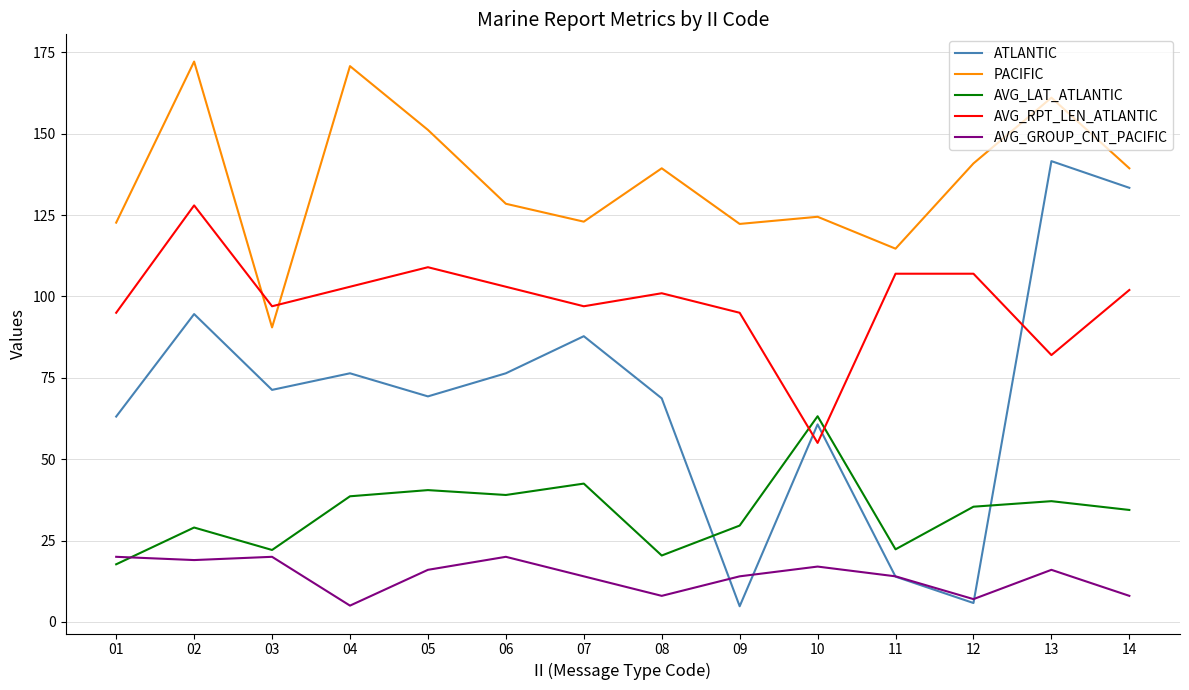

At how many categories does at least one series exceed 51?

14